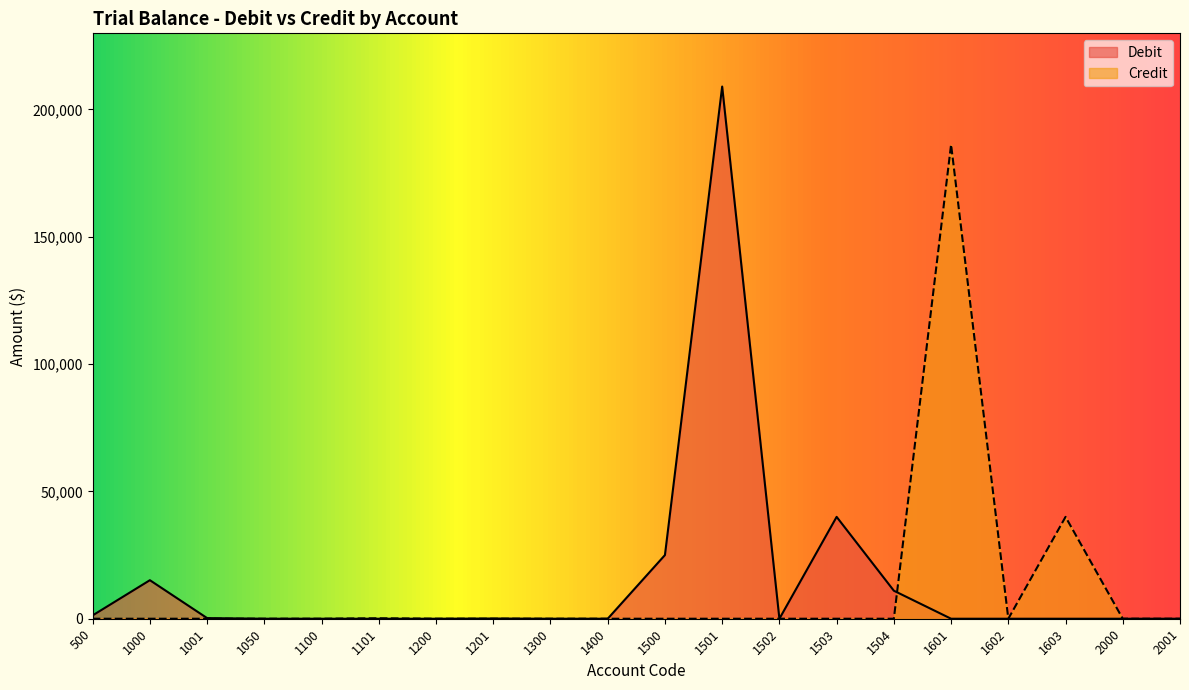

Where is Credit nearest to the value 93096?

1603